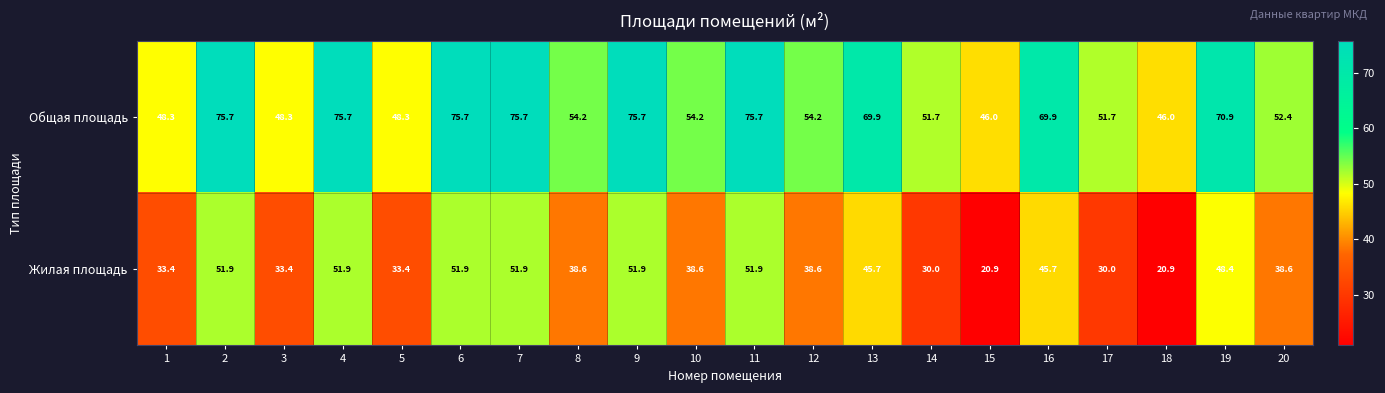

How many values in the Жилая площадь series are below 38?

7